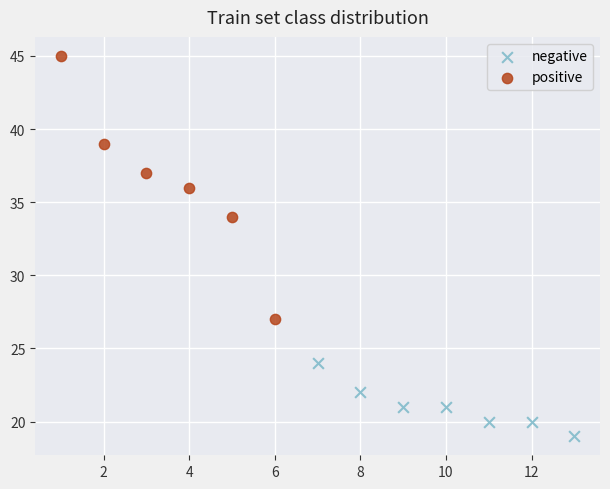

Which series contains the lowest Y value?

negative